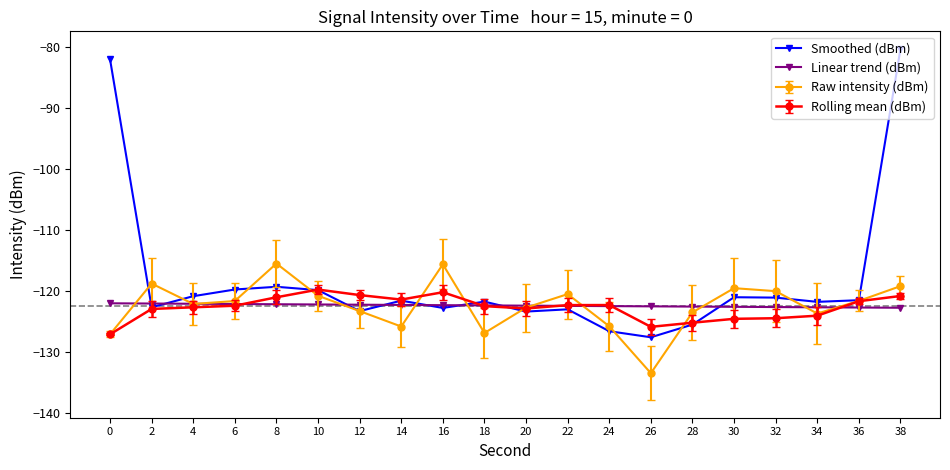

What is the difference between the highest and lowest values at 22?

2.5